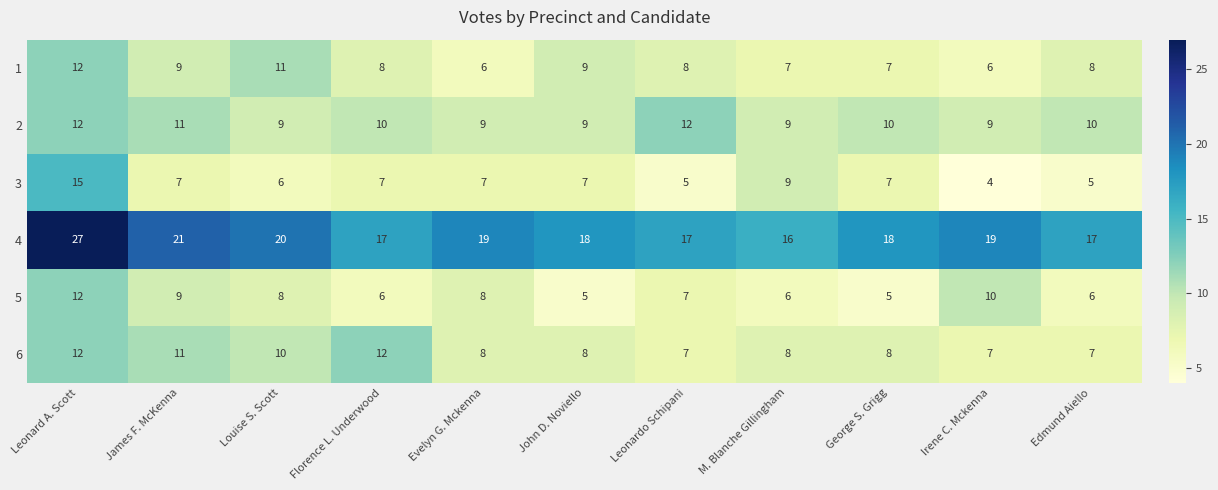

At which category is the sum across all series the highest?

Leonard A. Scott